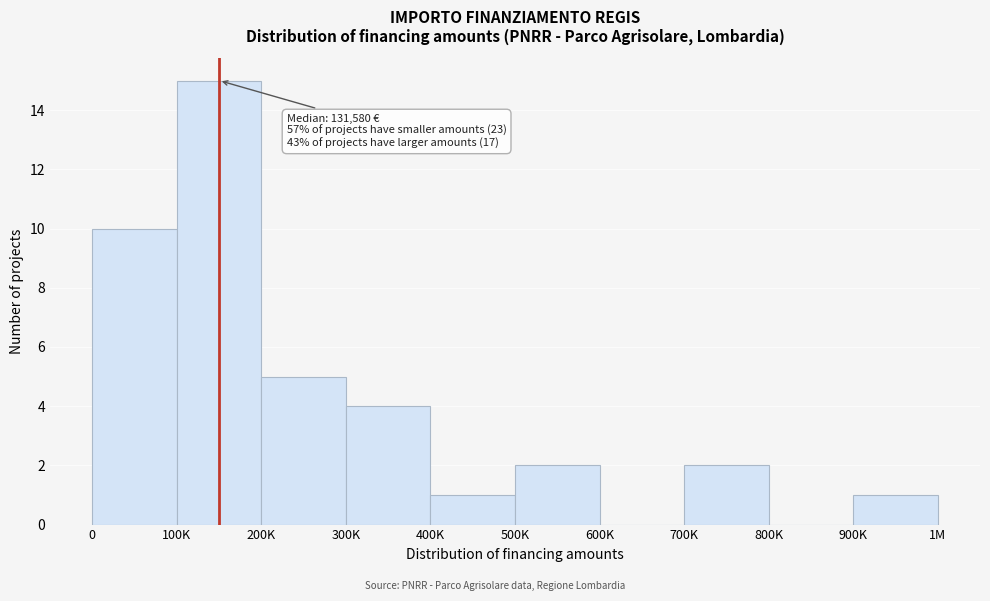

Reading right to left, transcribe all the data shown in this chart.

900K=1	800K=0	700K=2	600K=0	500K=2	400K=1	300K=4	200K=5	100K=15	0=10